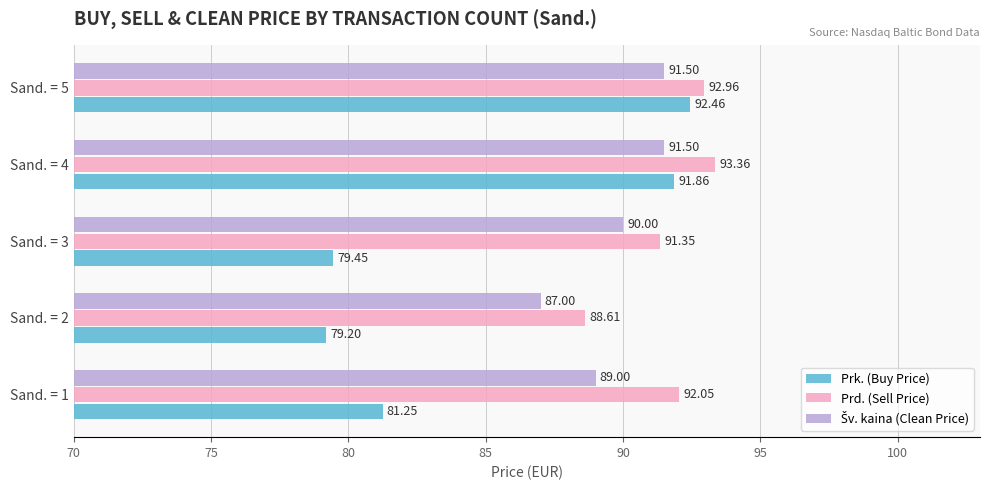

What is the spread (max minus min) of values at Sand. = 1?

10.8